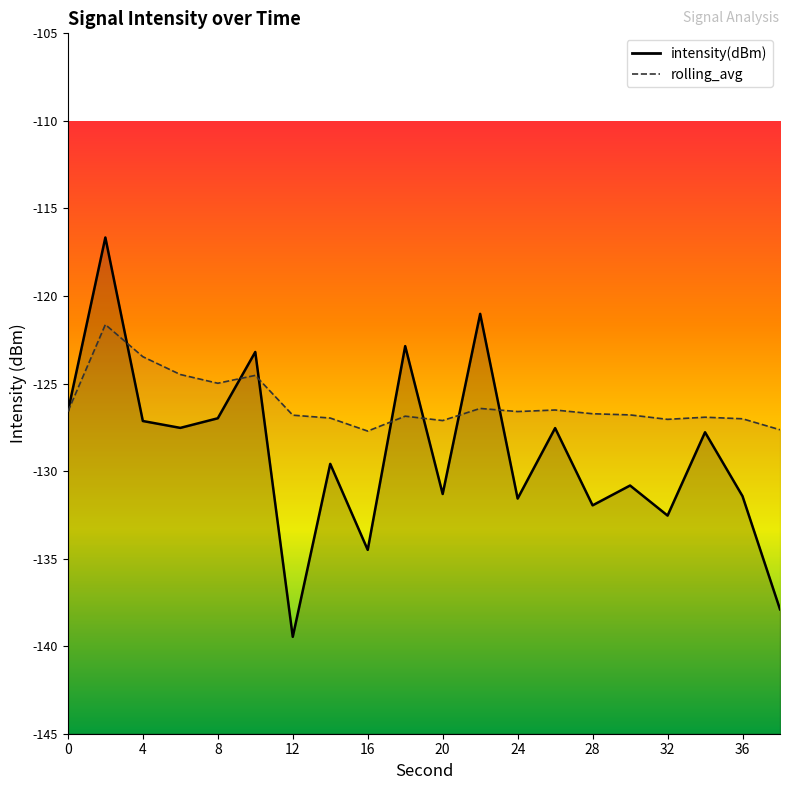

How many lines are shown in the chart?

2